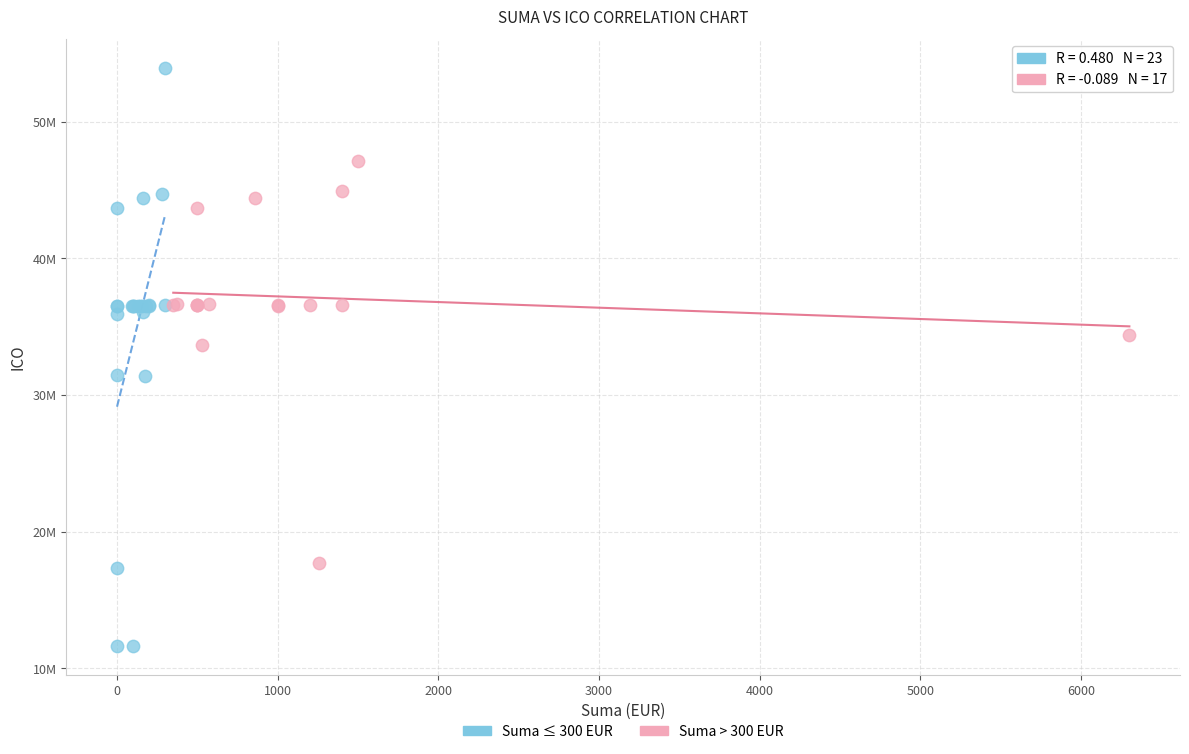

What are all the series names shown in the legend?

Suma ≤ 300 EUR, Suma > 300 EUR